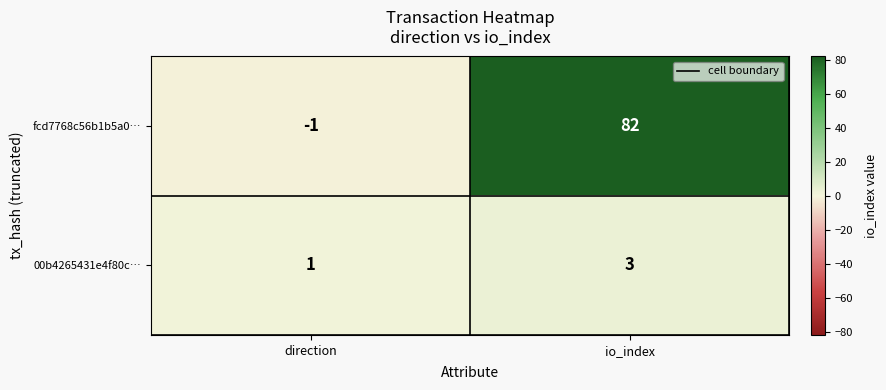

What is the difference between the maximum and minimum values in the fcd7768c56b1b5a0… series?

83